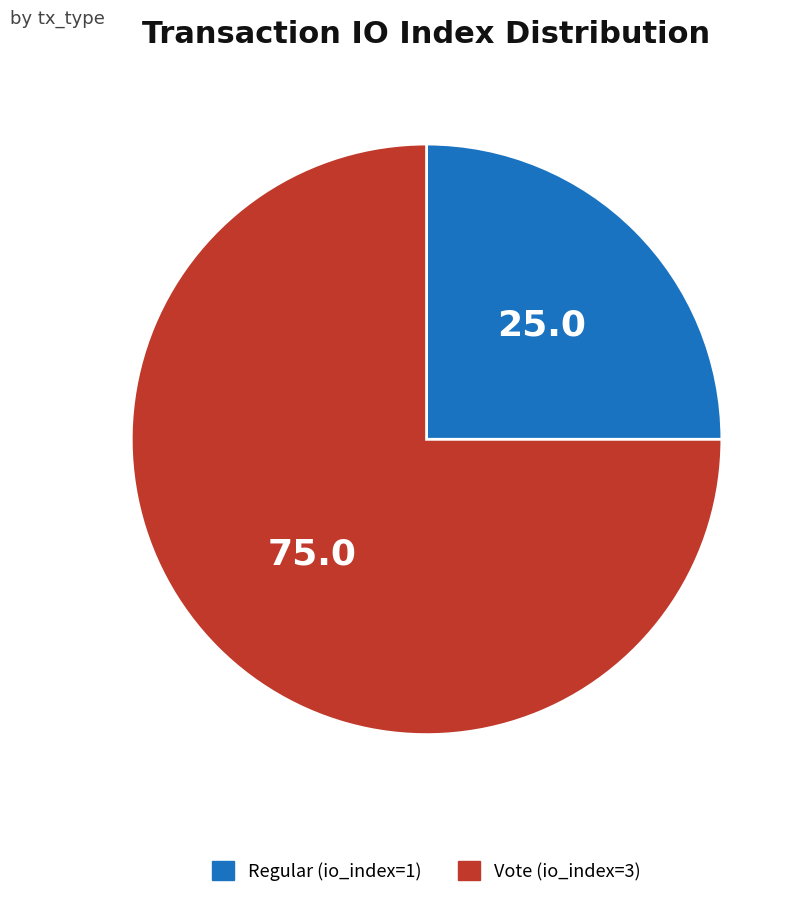

How many segments does this pie chart have?

2